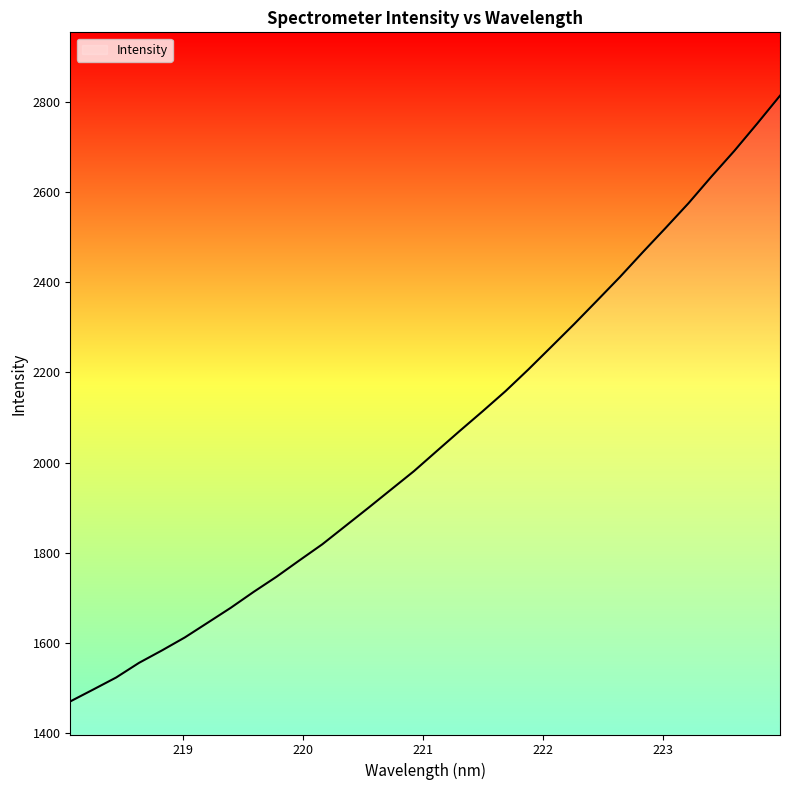

What is the greatest value displayed?

2814.7